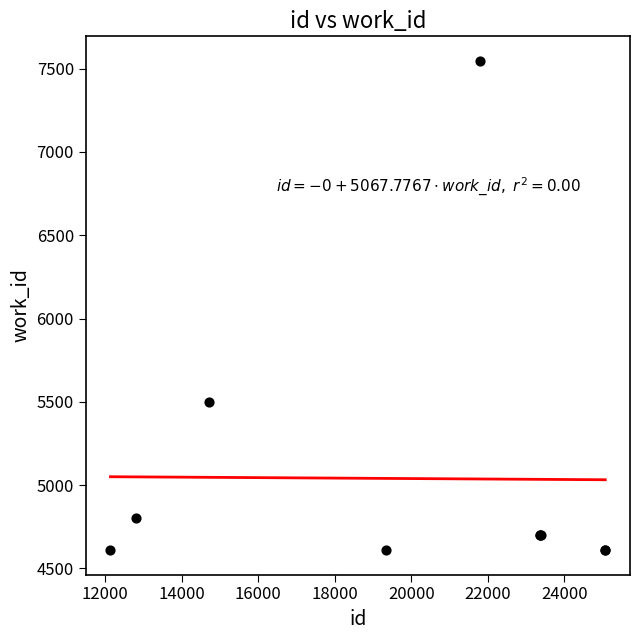

What Y value in the scatter plot is closest to 6078?

5501